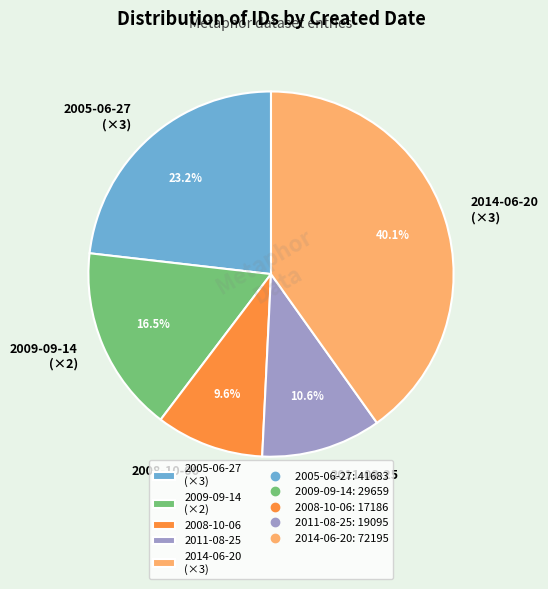

What portion of the pie excludes 2014-06-20 (×3)?

59.9%